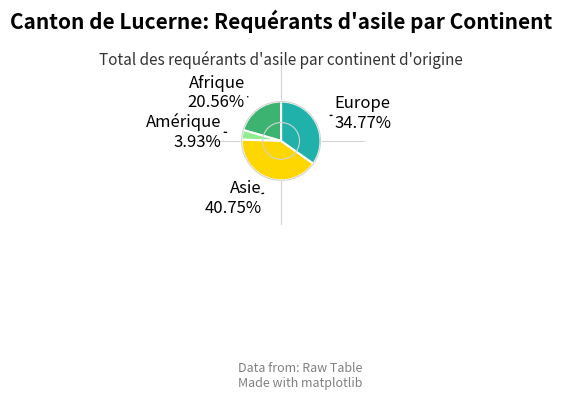

Does any single category account for the majority?

No